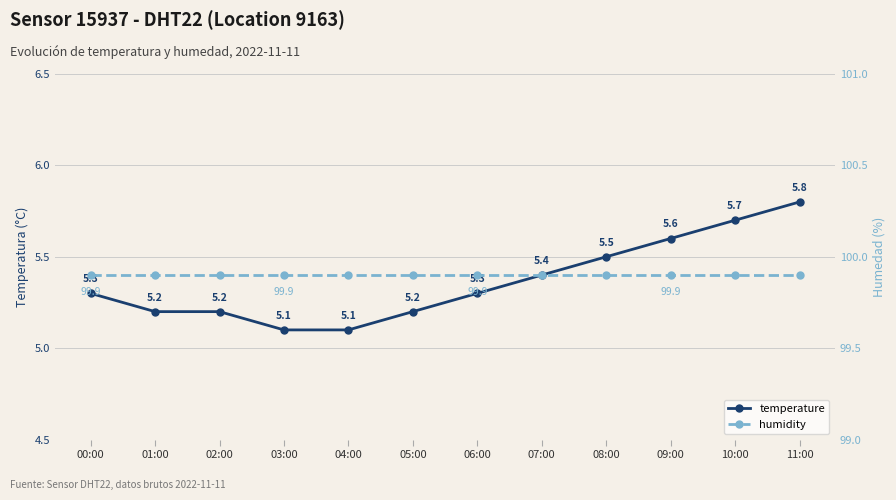

List the series in order of their peak value, lowest first.

temperature, humidity